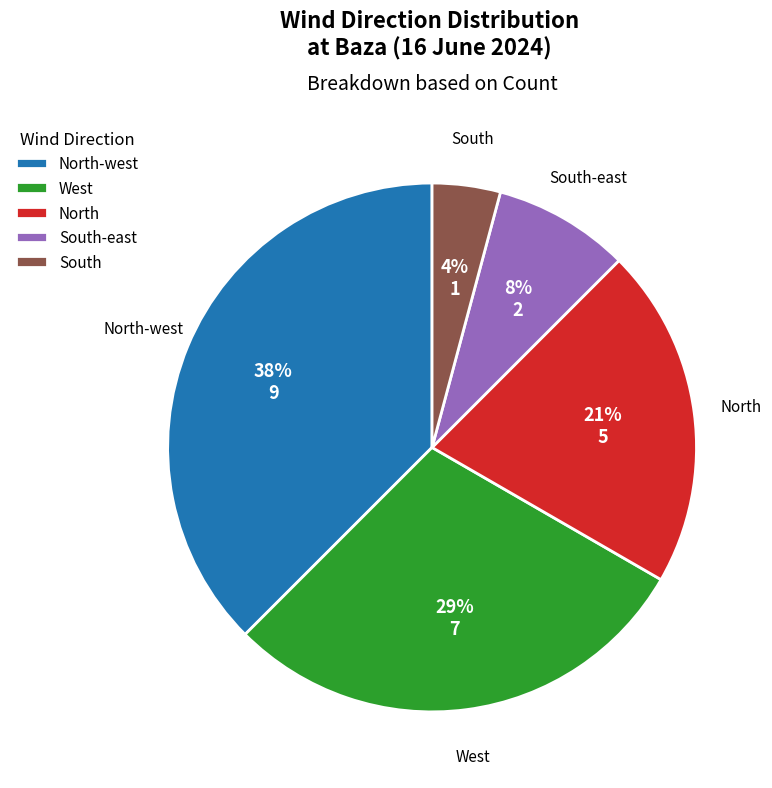

To the nearest percent, what percentage of the pie is North?

21%